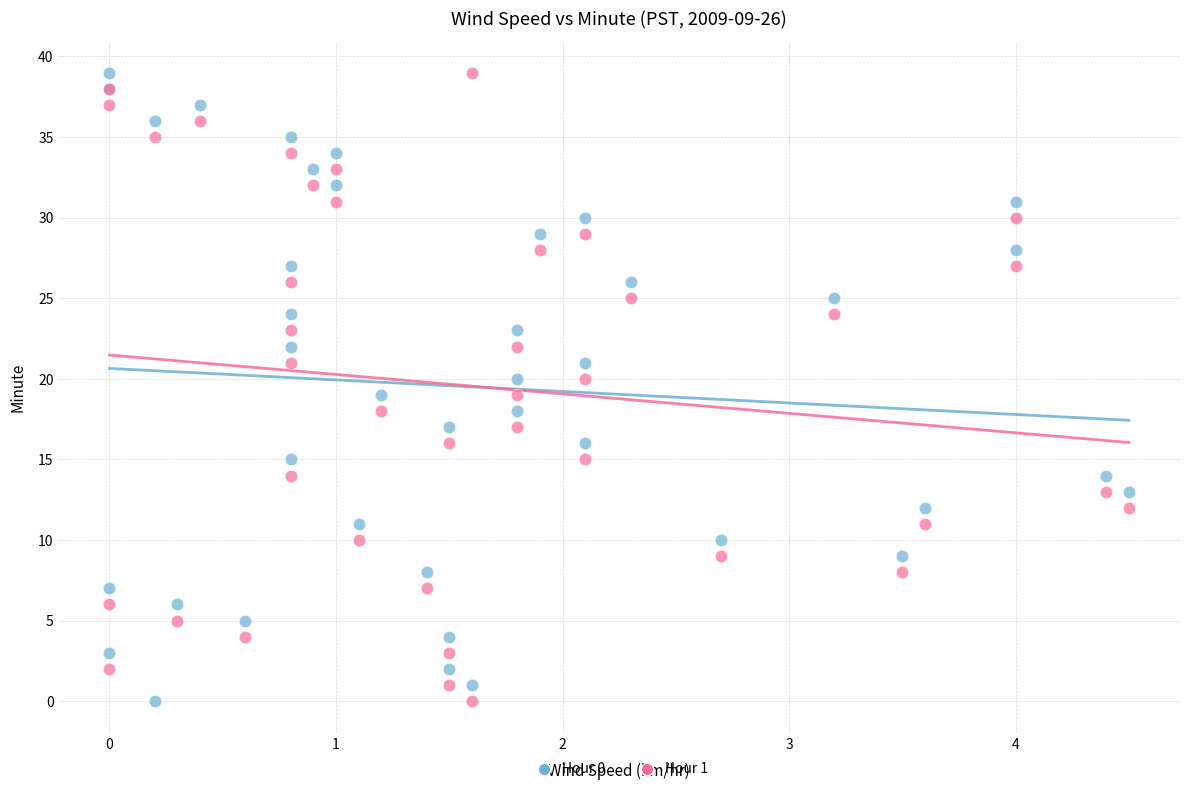

What are all the series names shown in the legend?

Hour 0, Hour 1